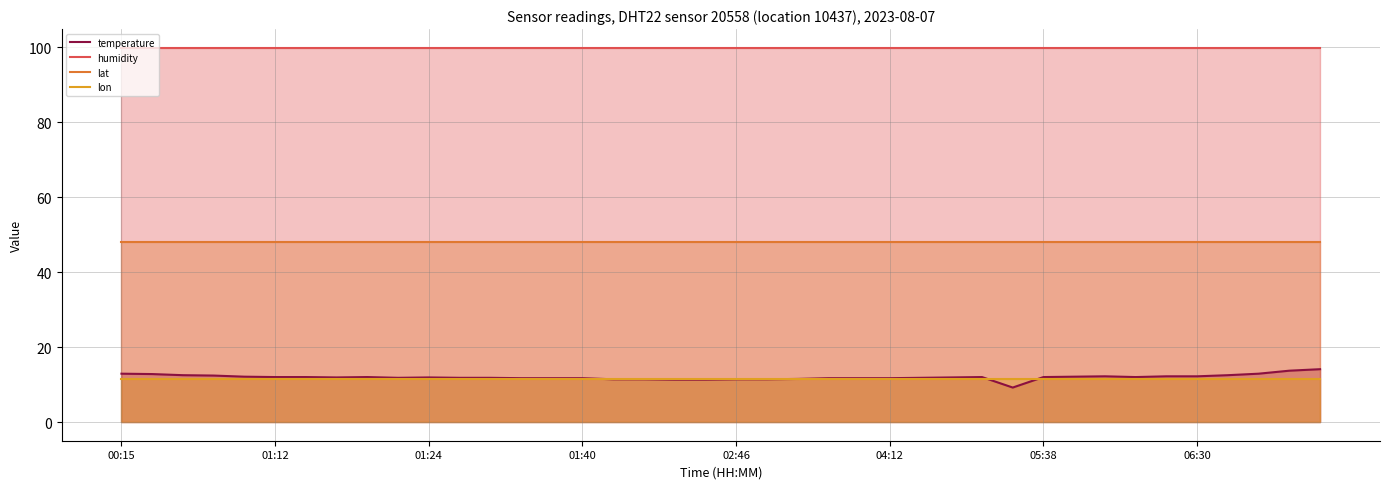

Which category has the lowest value in the lon series?

00:15